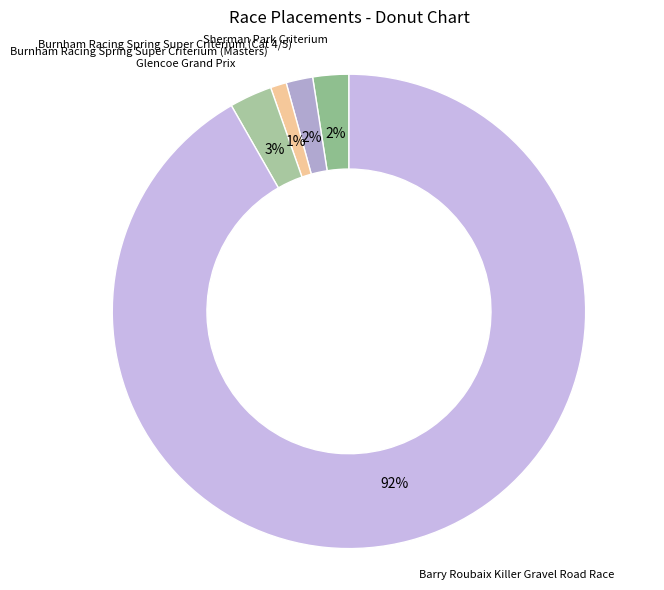

To the nearest percent, what percentage of the pie is Burnham Racing Spring Super Criterium (Masters)?

1%